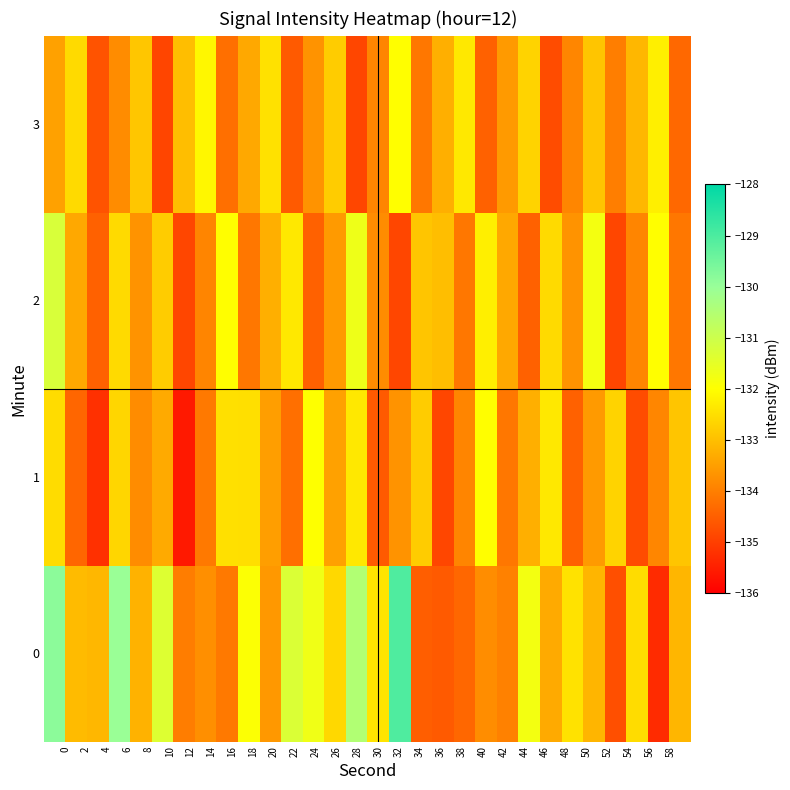

Reading right to left, transcribe all the data shown in this chart.

0: -133.1	-135.3	-132.5	-134.7	-133.2	-132.4	-133.3	-131.8	-134.0	-133.8	-134.4	-134.6	-134.5	-129.0	-132.4	-130.5	-132.6	-131.7	-131.3	-133.6	-131.9	-134.1	-133.7	-134.0	-131.3	-133.2	-130.0	-133.1	-133.1	-129.8
1: -132.9	-133.9	-134.8	-132.7	-133.6	-134.5	-132.3	-133.2	-134.1	-132.0	-133.9	-134.9	-132.8	-133.7	-134.6	-132.3	-133.5	-132.0	-134.2	-133.5	-132.5	-132.5	-134.1	-135.6	-133.3	-133.8	-132.6	-135.2	-134.4	-132.5
2: -134.1	-132.0	-133.9	-134.9	-131.8	-133.7	-132.6	-134.5	-133.3	-132.2	-134.1	-133.0	-132.9	-134.9	-133.8	-131.7	-133.6	-134.5	-132.3	-133.2	-134.1	-132.0	-133.9	-134.9	-132.8	-133.7	-132.6	-134.5	-133.3	-131.2
3: -134.3	-132.2	-133.1	-134.0	-132.9	-133.9	-134.8	-132.7	-133.6	-134.5	-132.3	-133.2	-134.1	-132.0	-133.9	-134.9	-132.8	-133.7	-134.6	-132.5	-133.3	-134.2	-132.1	-133.0	-134.9	-132.9	-133.8	-134.7	-132.6	-133.5